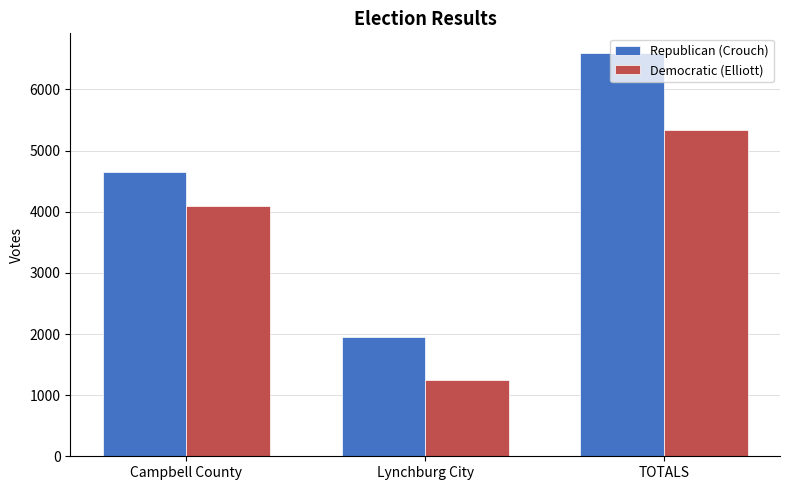

Which category has the lowest value in the Republican (Crouch) series?

Lynchburg City